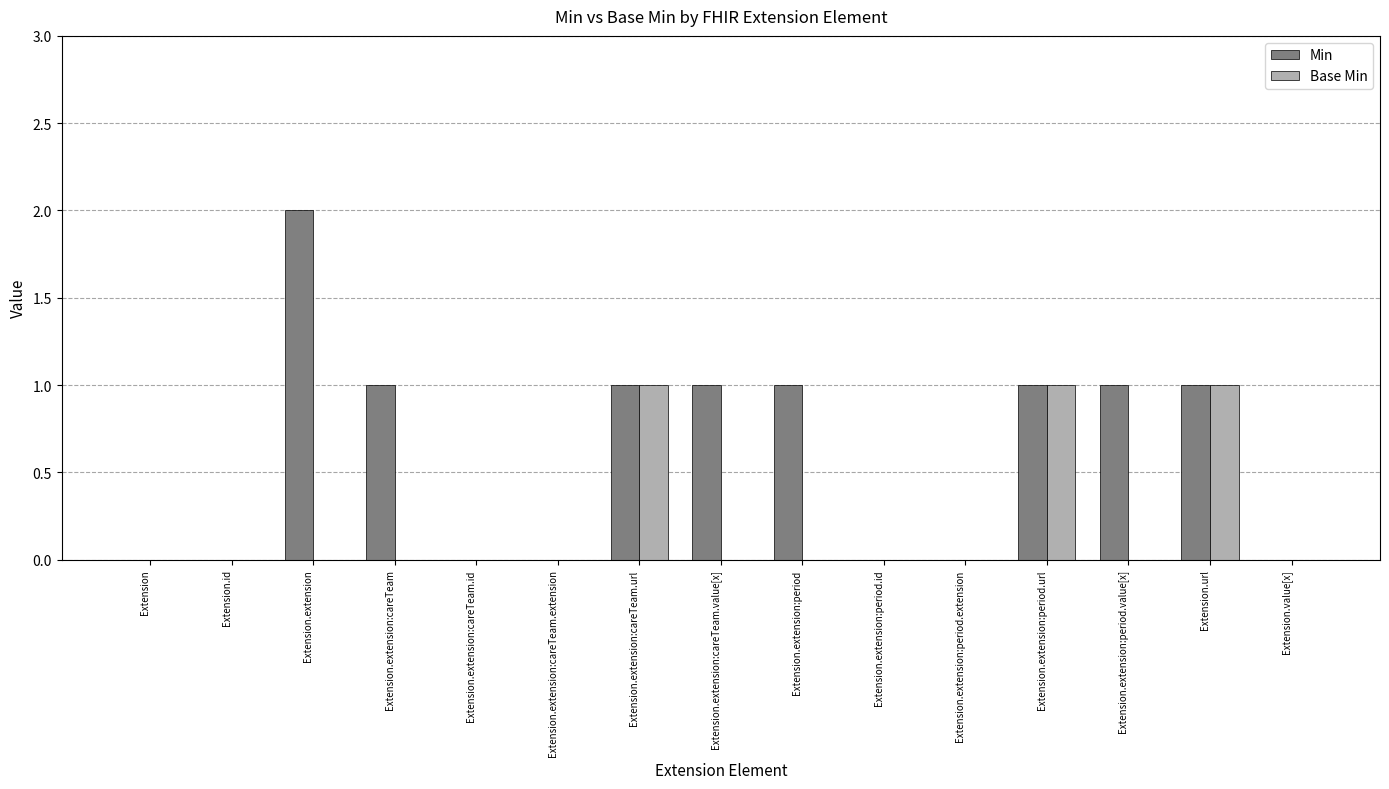

Between Extension.extension and Extension.extension:period.extension, which series saw the biggest shift?

Min